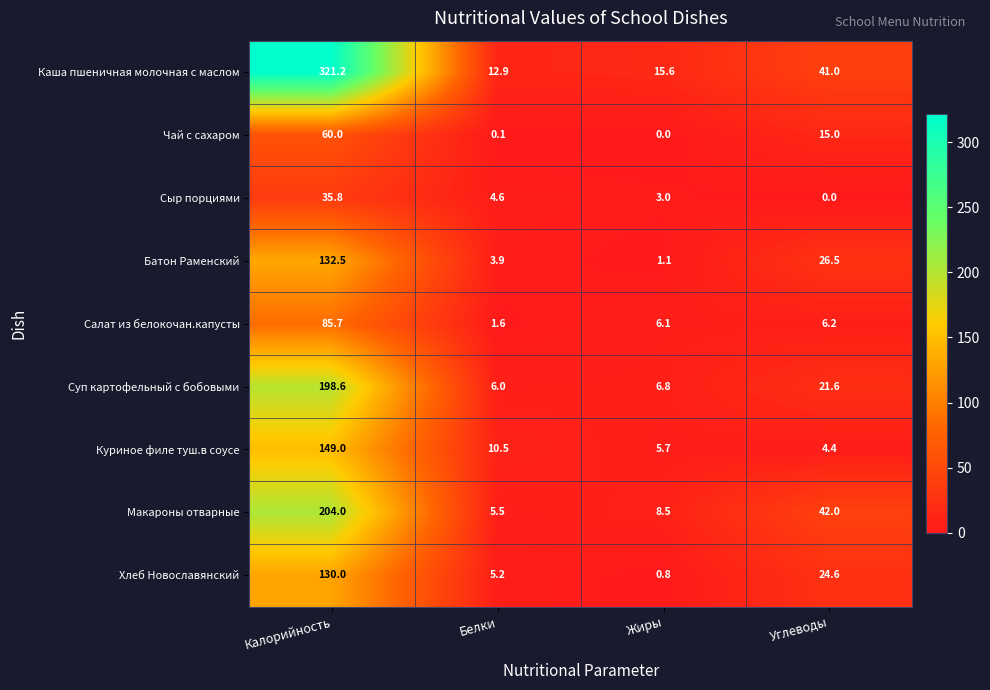

Rank the series at Углеводы from lowest to highest value.

Сыр порциями, Куриное филе туш.в соусе, Салат из белокочан.капусты, Чай с сахаром, Суп картофельный с бобовыми, Хлеб Новославянский, Батон Раменский, Каша пшеничная молочная с маслом, Макароны отварные